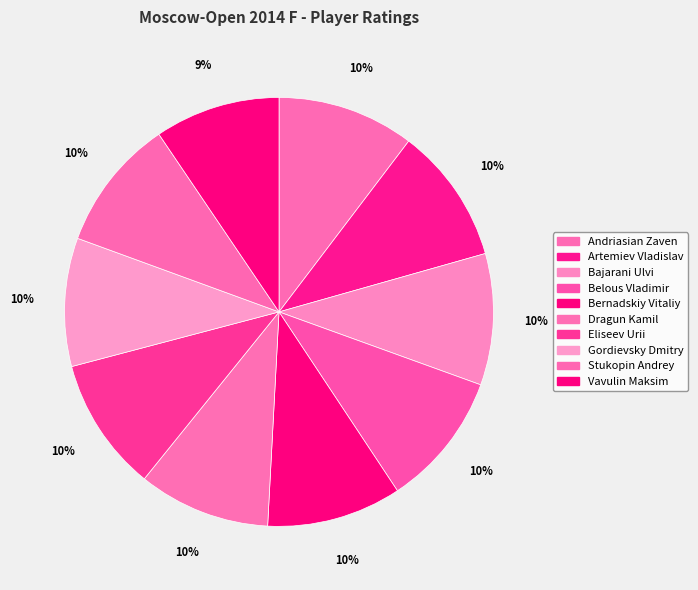

The Eliseev Urii slice represents 16% of the pie. True or false?

False